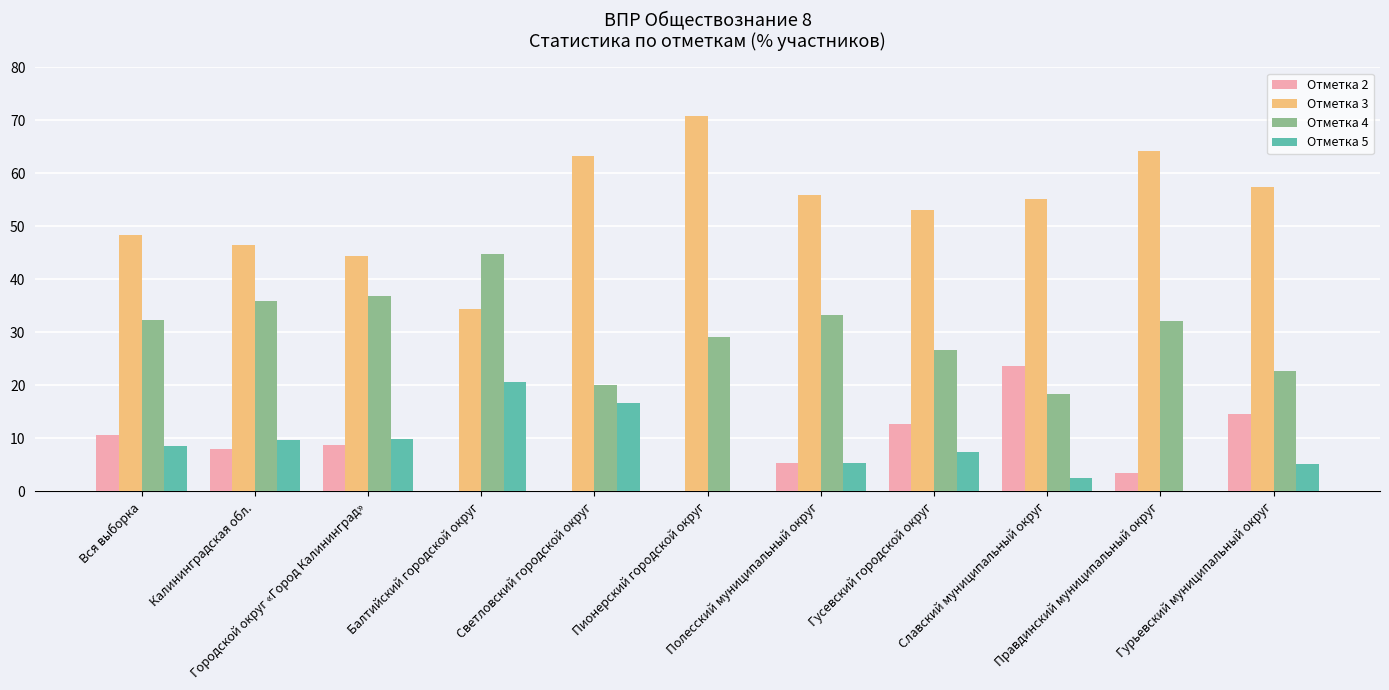

What is the maximum value shown in the chart?

70.8